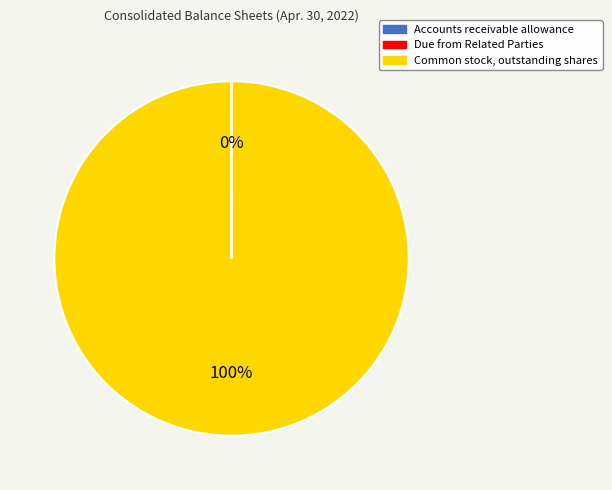

To the nearest percent, what is the average slice percentage?

33%